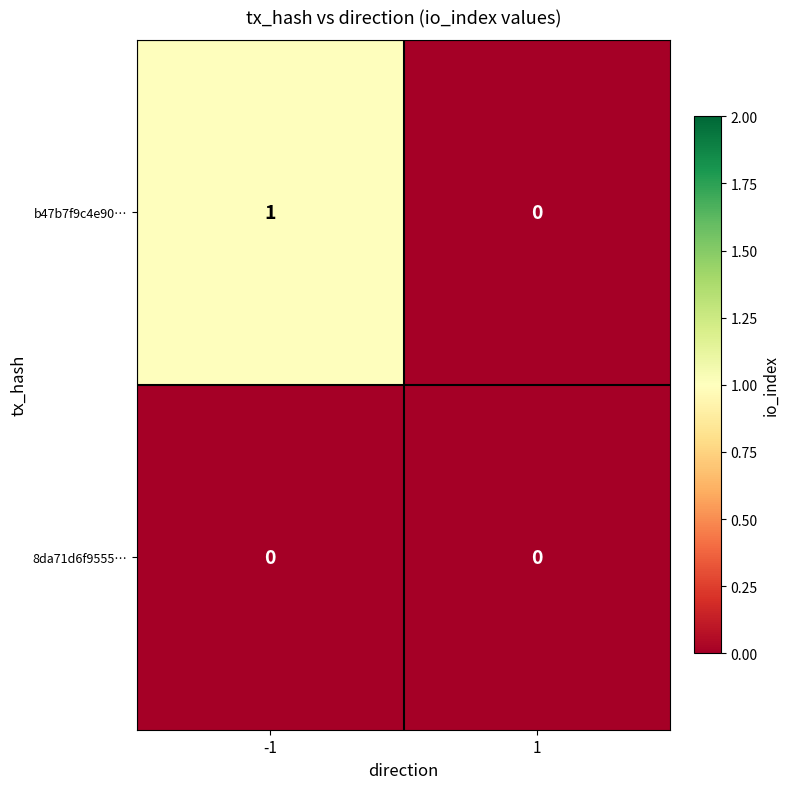

Which series has the widest spread of values?

b47b7f9c4e90…